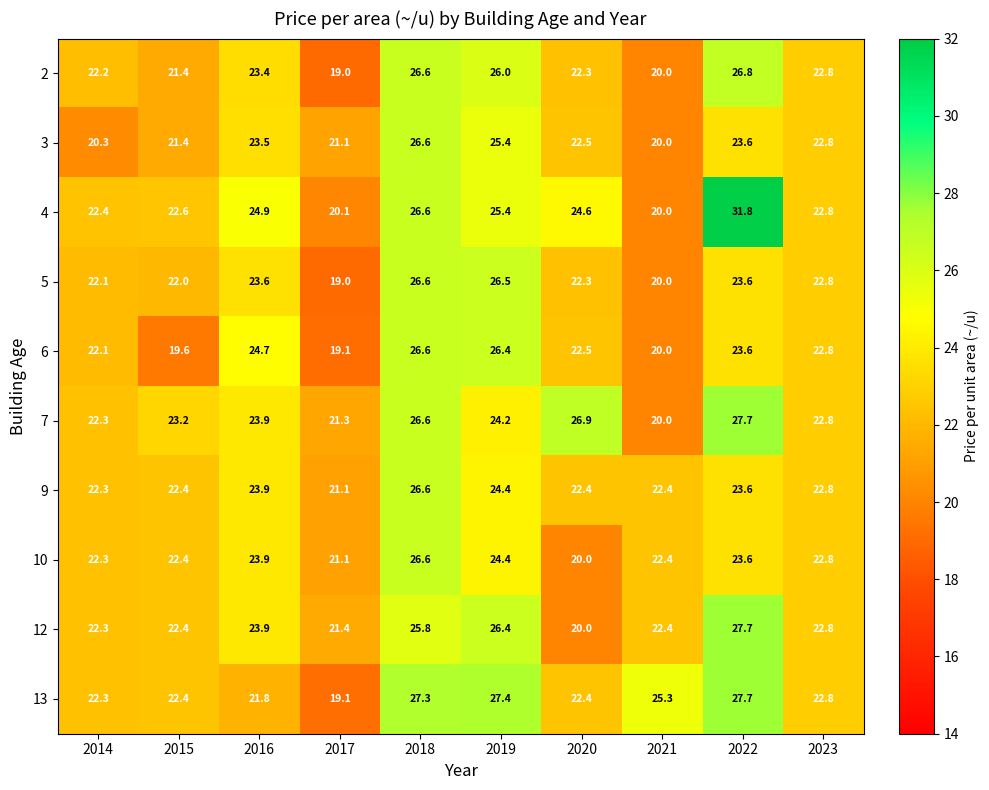

At which label does 4 first exceed 24?

2016